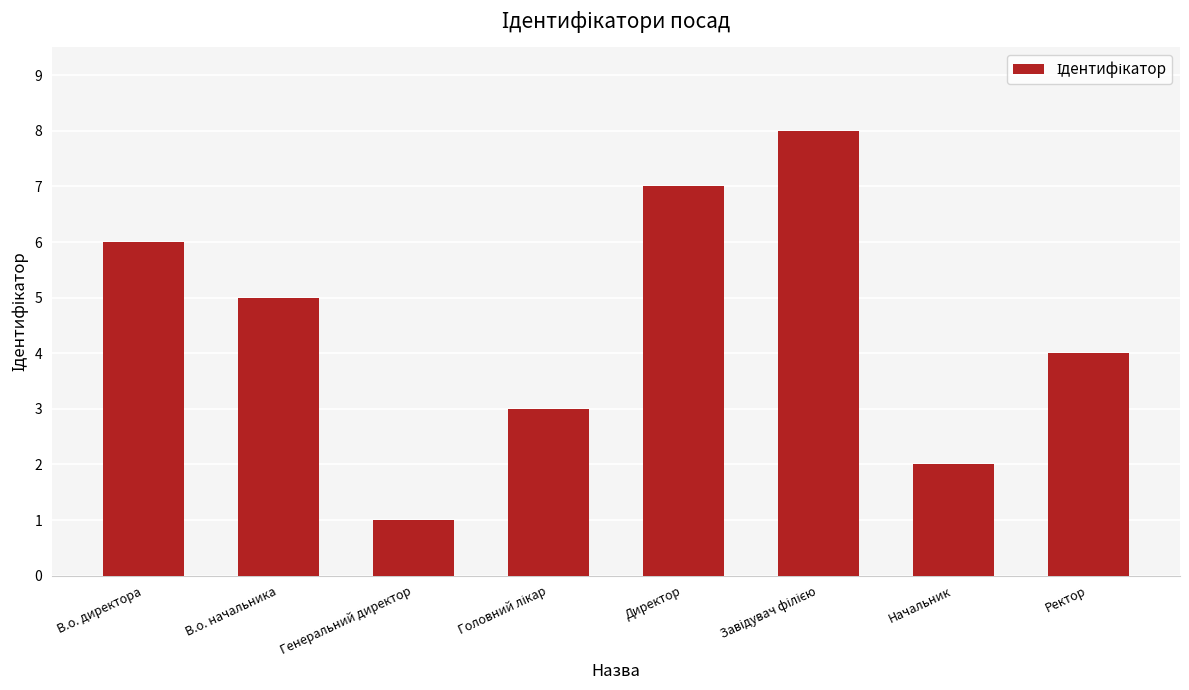

What is the label of the 2nd bar from the right?

Начальник